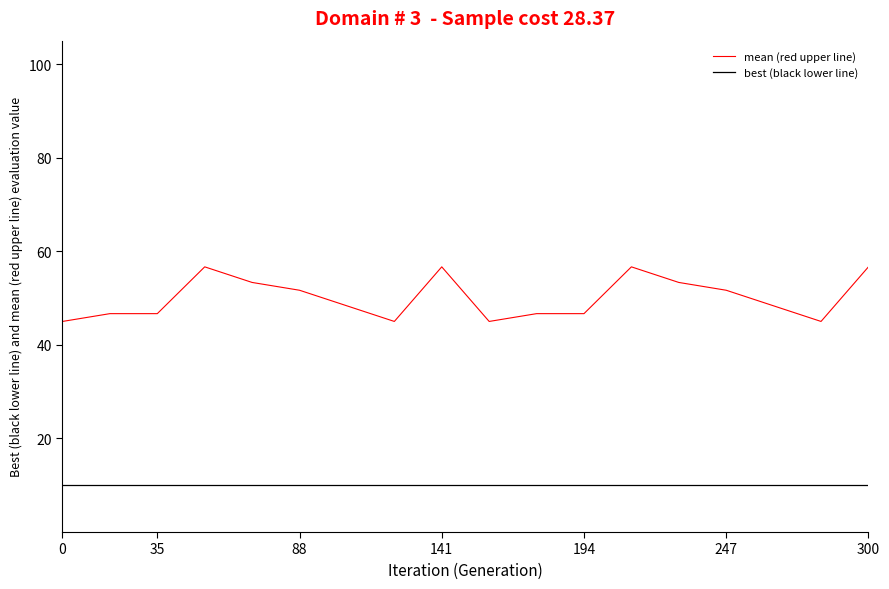

Rank the series by their average value, from lowest to highest.

best (black lower line), mean (red upper line)